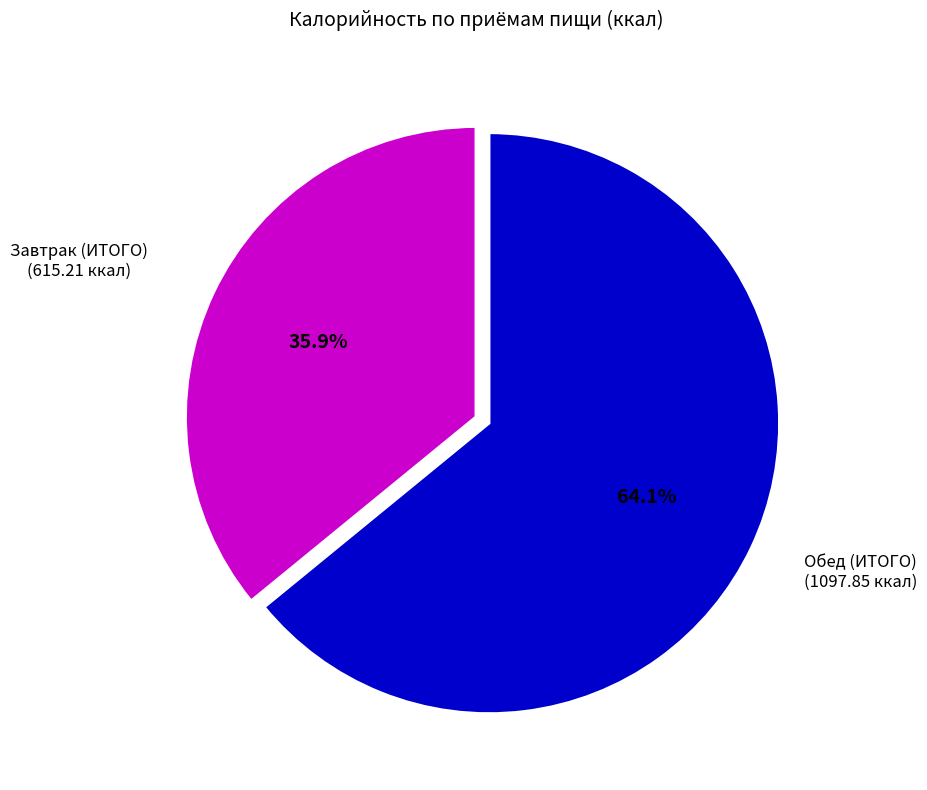

Is there a majority slice in this chart?

Yes